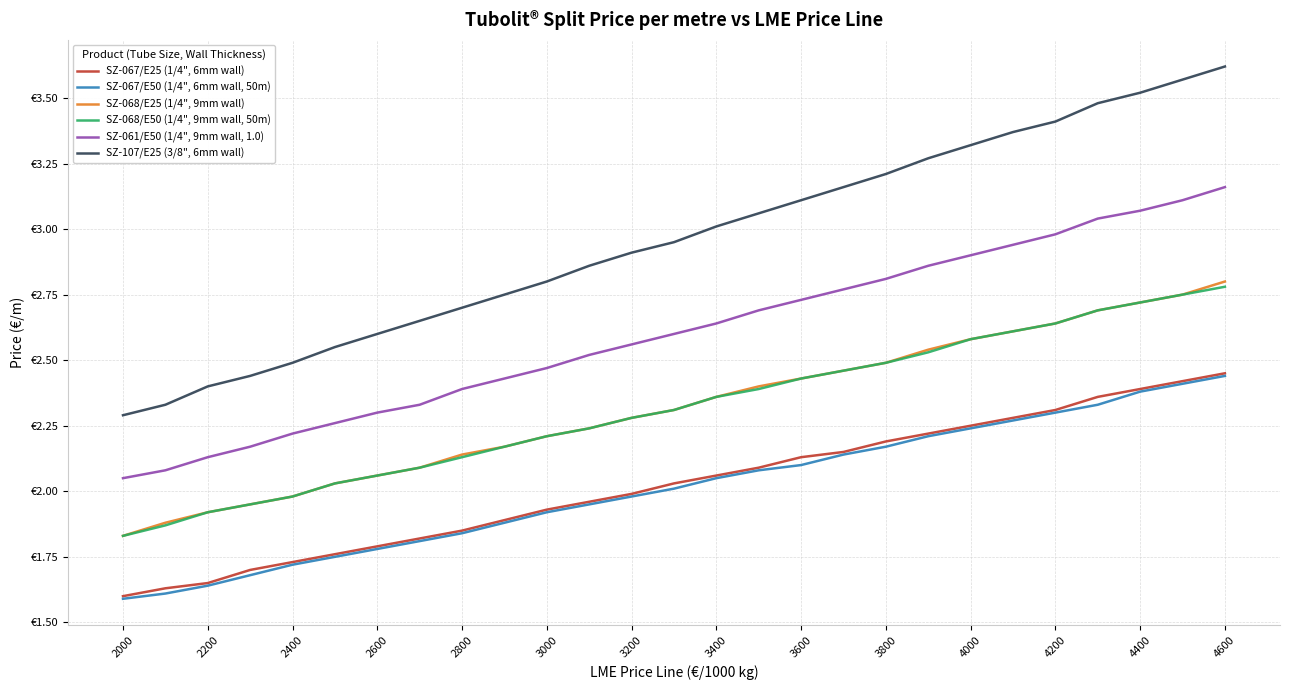

True or false: SZ-068/E25 (1/4", 9mm wall) and SZ-068/E50 (1/4", 9mm wall, 50m) cross at least once.

False